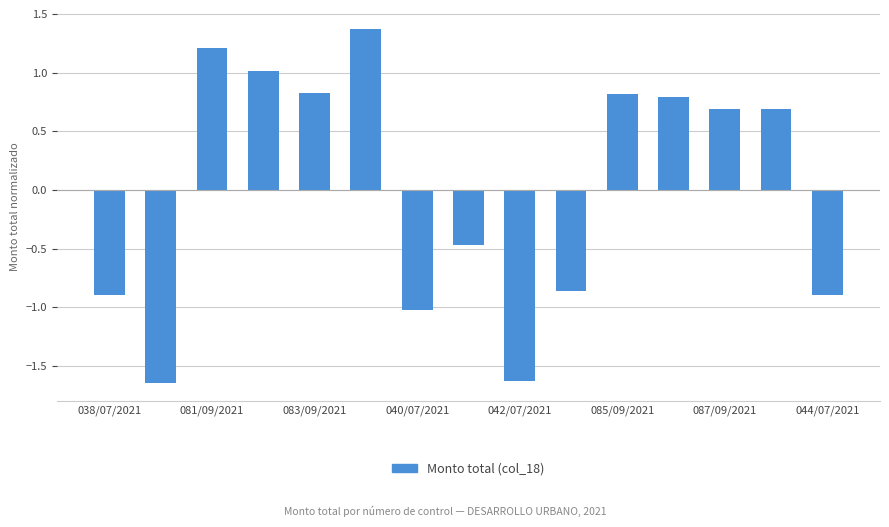

What is the maximum value shown in the chart?

1.4